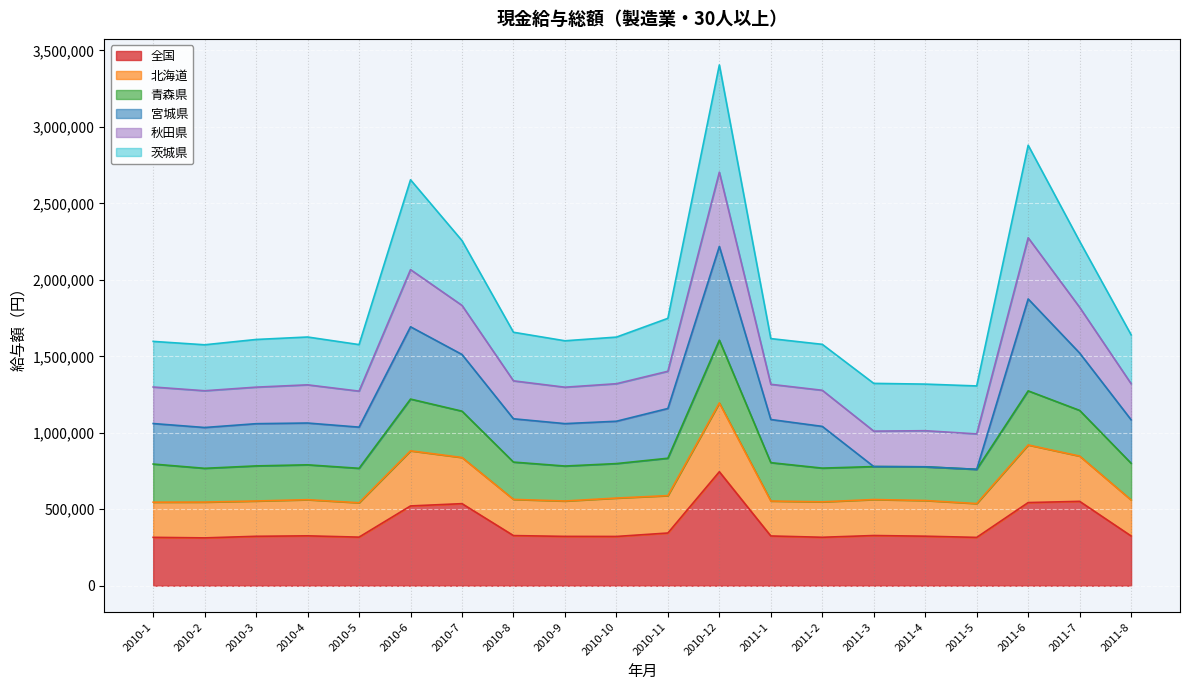

The value of 全国 at 2010-5 is 163004. True or false?

False